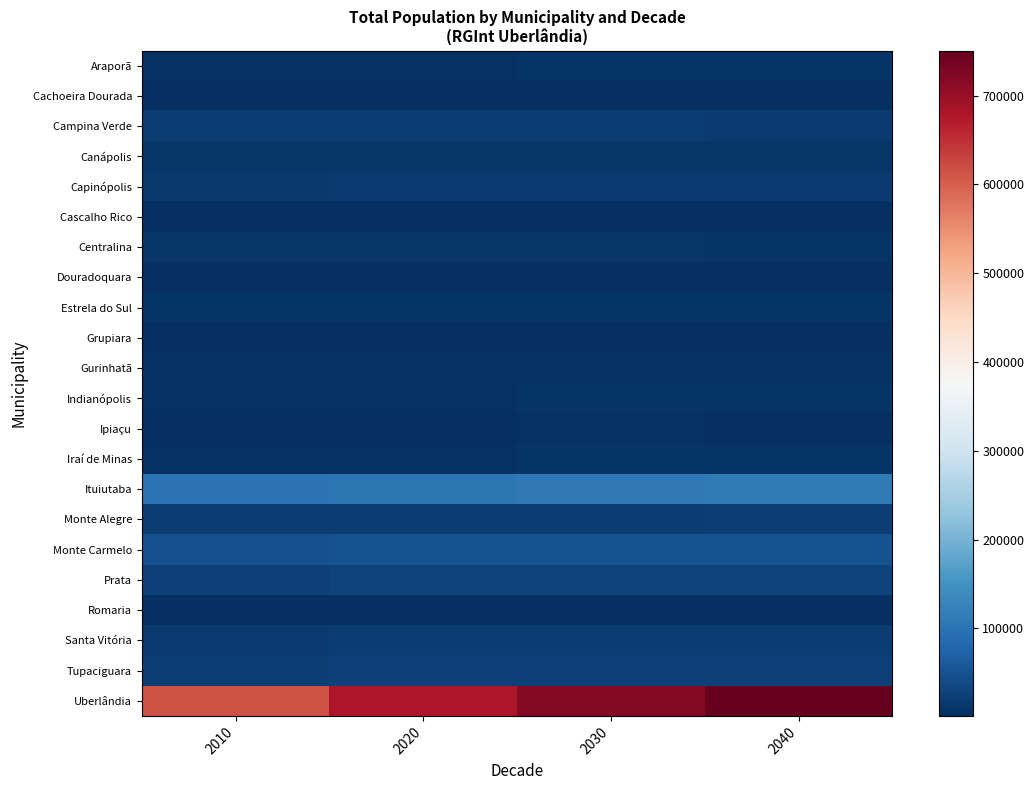

Reading left to right, extract all data points from this chart.

Araporã: 2010=6256.9	2020=6990.3	2030=7415.8	2040=7551.1
Cachoeira Dourada: 2010=2551.0	2020=2743.1	2030=2860.2	2040=2903.8
Campina Verde: 2010=19679.0	2020=20040.3	2030=20378.0	2040=18904.8
Canápolis: 2010=11573.8	2020=12047.1	2030=12201.6	2040=12217.2
Capinópolis: 2010=15570.9	2020=16473.9	2030=16715.0	2040=16757.2
Cascalho Rico: 2010=2909.5	2020=3130.1	2030=3264.0	2040=2796.4
Centralina: 2010=10454.6	2020=10561.1	2030=10361.5	2040=9875.9
Douradoquara: 2010=1874.8	2020=1943.9	2030=1994.1	2040=1770.0
Estrela do Sul: 2010=7582.8	2020=7946.5	2030=8130.7	2040=8209.4
Grupiara: 2010=1398.2	2020=1417.5	2030=1439.5	2040=1441.7
Gurinhatã: 2010=6249.7	2020=5922.4	2030=5644.4	2040=4721.7
Indianópolis: 2010=6303.8	2020=6899.2	2030=7352.6	2040=7465.2
Ipiaçu: 2010=4182.5	2020=4279.4	2030=4359.0	2040=4102.3
Iraí de Minas: 2010=6585.8	2020=7011.6	2030=7280.6	2040=7350.8
Ituiutaba: 2010=98956.1	2020=104898.2	2030=107685.9	2040=109704.8
Monte Alegre: 2010=19979.4	2020=21051.5	2030=21712.2	2040=21918.0
Monte Carmelo: 2010=46613.1	2020=48515.1	2030=50094.7	2040=51042.7
Prata: 2010=26276.1	2020=28109.2	2030=28939.3	2040=28977.8
Romaria: 2010=3662.1	2020=3606.3	2030=3592.1	2040=3278.1
Santa Vitória: 2010=18471.2	2020=19721.0	2030=20417.2	2040=20560.2
Tupaciguara: 2010=24632.3	2020=25691.1	2030=26027.8	2040=26061.7
Uberlândia: 2010=615111.4	2020=679294.7	2030=719946.7	2040=750749.1